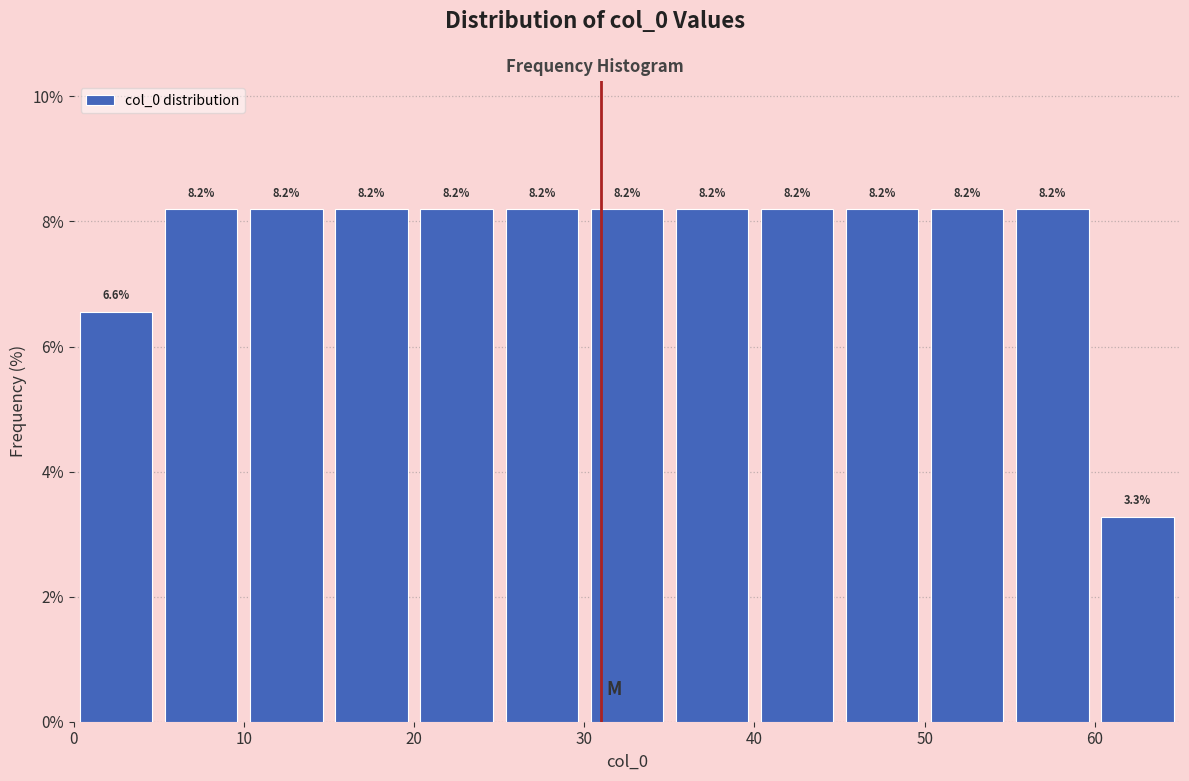

Reading left to right, list every bar in this chart as the range it spans on the x-axis followed by its height.

0 to 5: 6.6
5 to 10: 8.2
10 to 15: 8.2
15 to 20: 8.2
20 to 25: 8.2
25 to 30: 8.2
30 to 35: 8.2
35 to 40: 8.2
40 to 45: 8.2
45 to 50: 8.2
50 to 55: 8.2
55 to 60: 8.2
60 to 65: 3.3